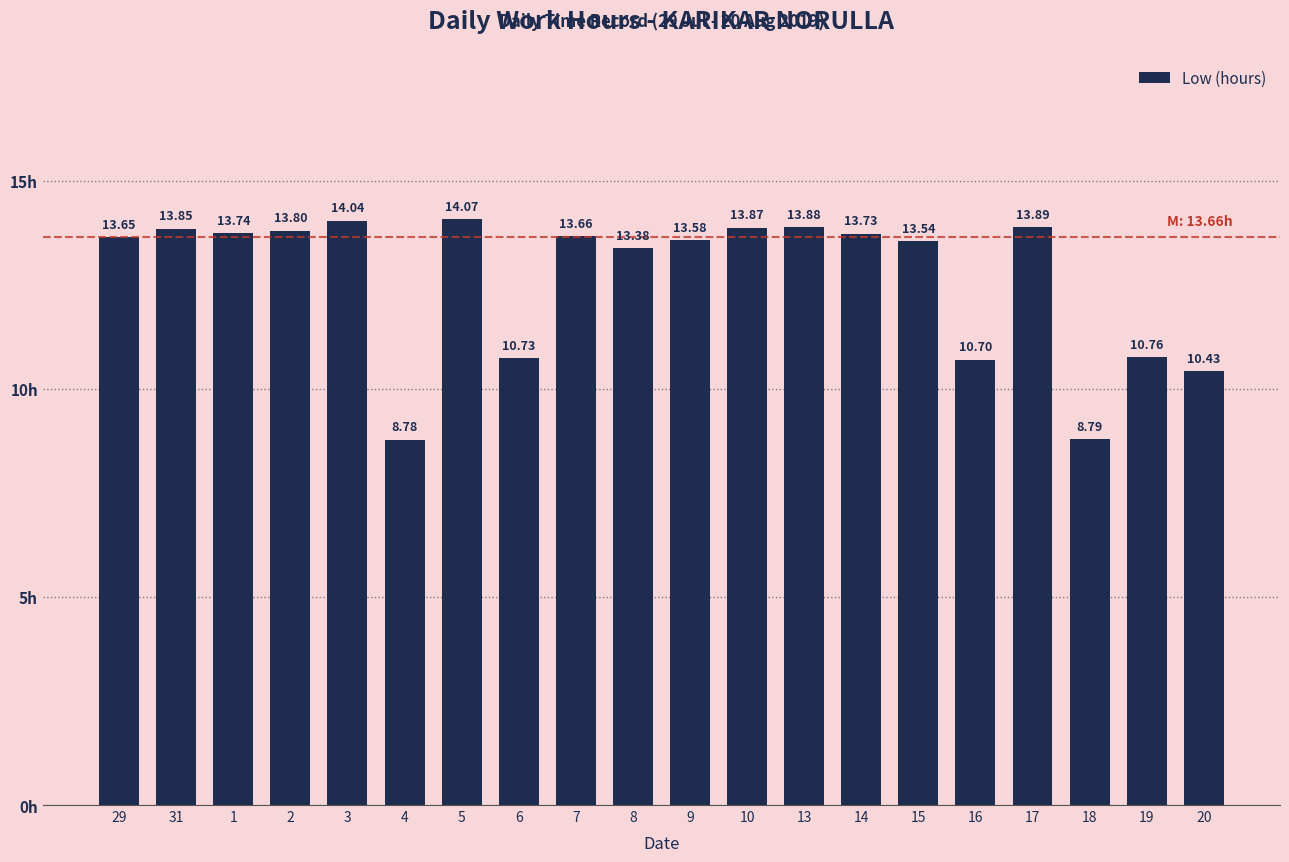

Where does the data first go above 13?

29